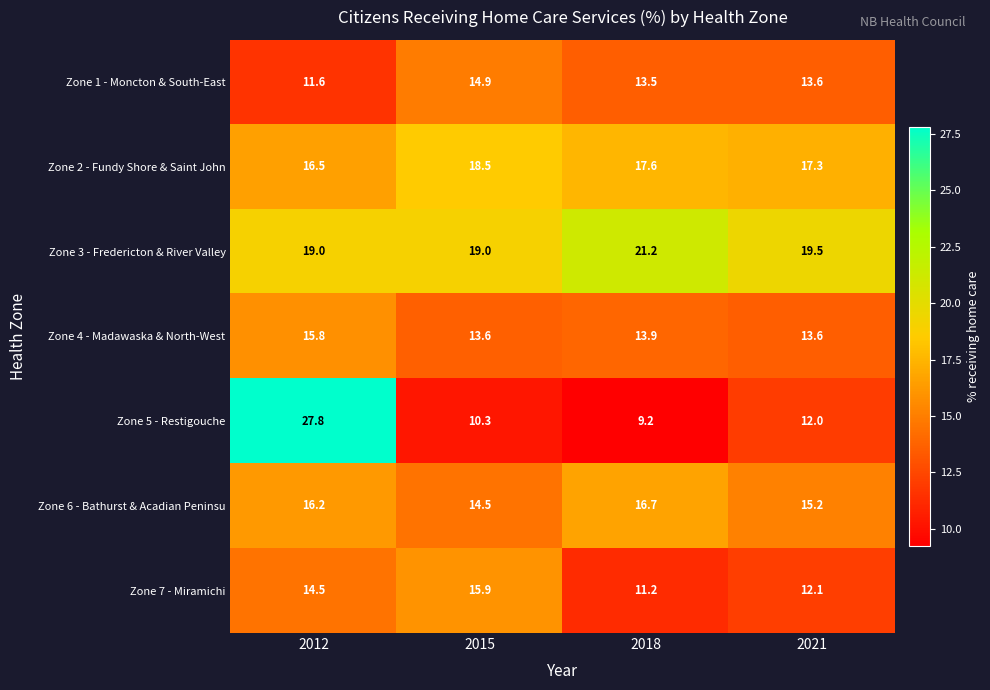

The Zone 2 - Fundy Shore & Saint John series shows 17.6 at 2018. True or false?

True